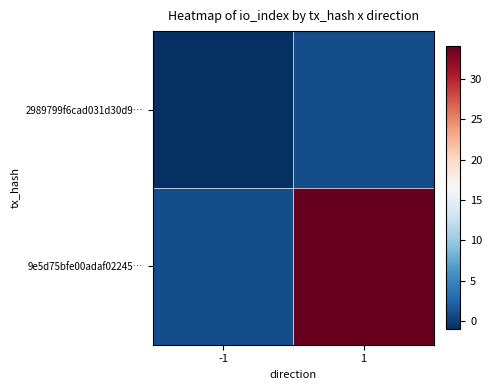

Reading left to right, list all the values displayed in this chart.

2989799f6cad031d30d9…: -1=-1	1=1
9e5d75bfe00adaf02245…: -1=1	1=34